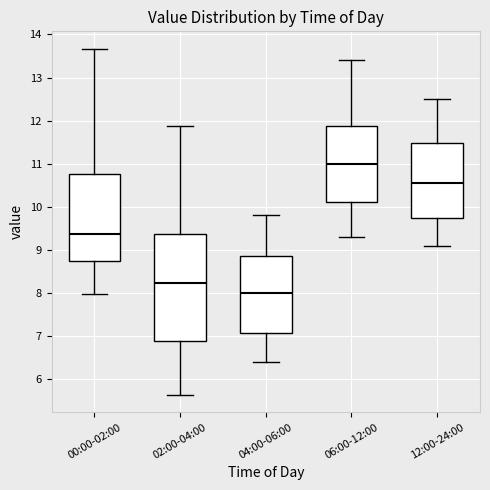

Which box's median line is the lowest?

04:00-06:00